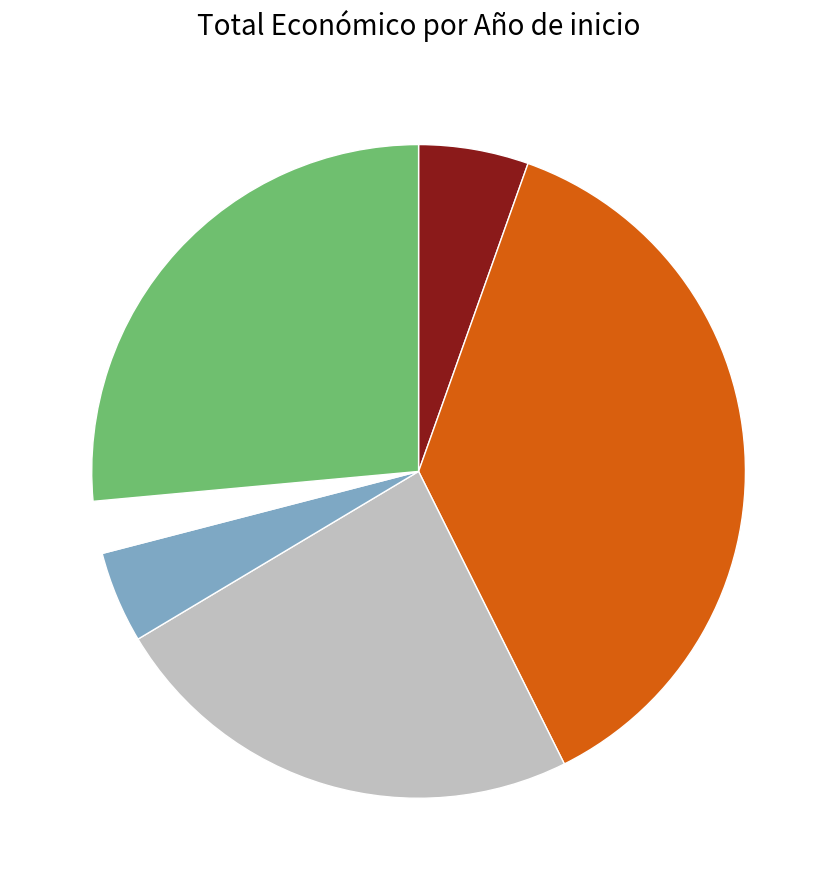

Is there any slice that represents more than half of the pie?

No